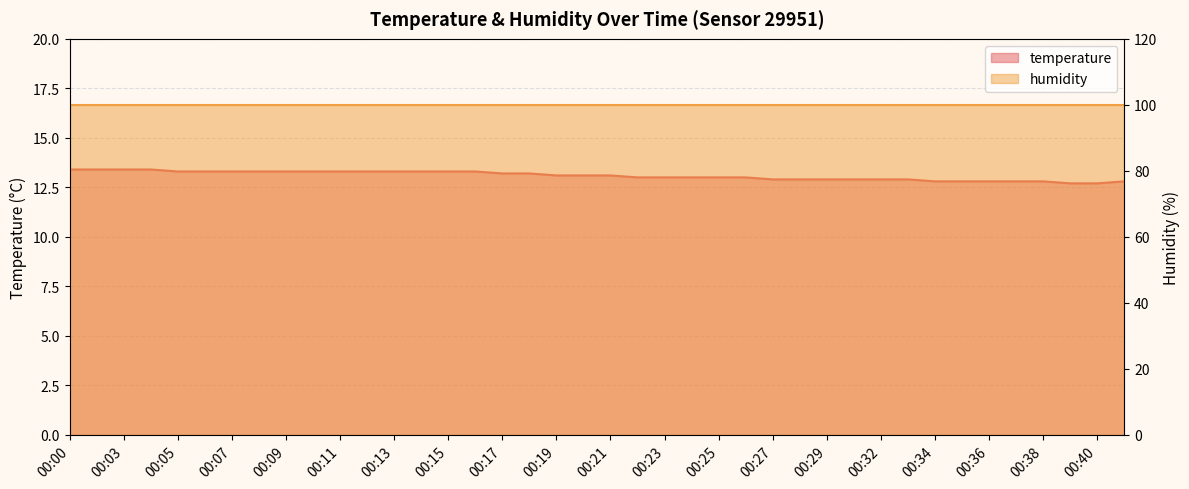

True or false: the data shows 12.8 at 00:38.

True